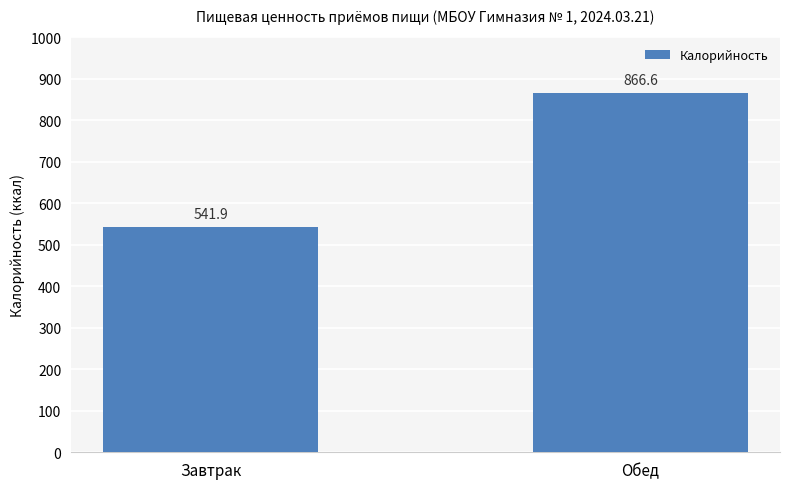

How many series are shown in this chart?

1